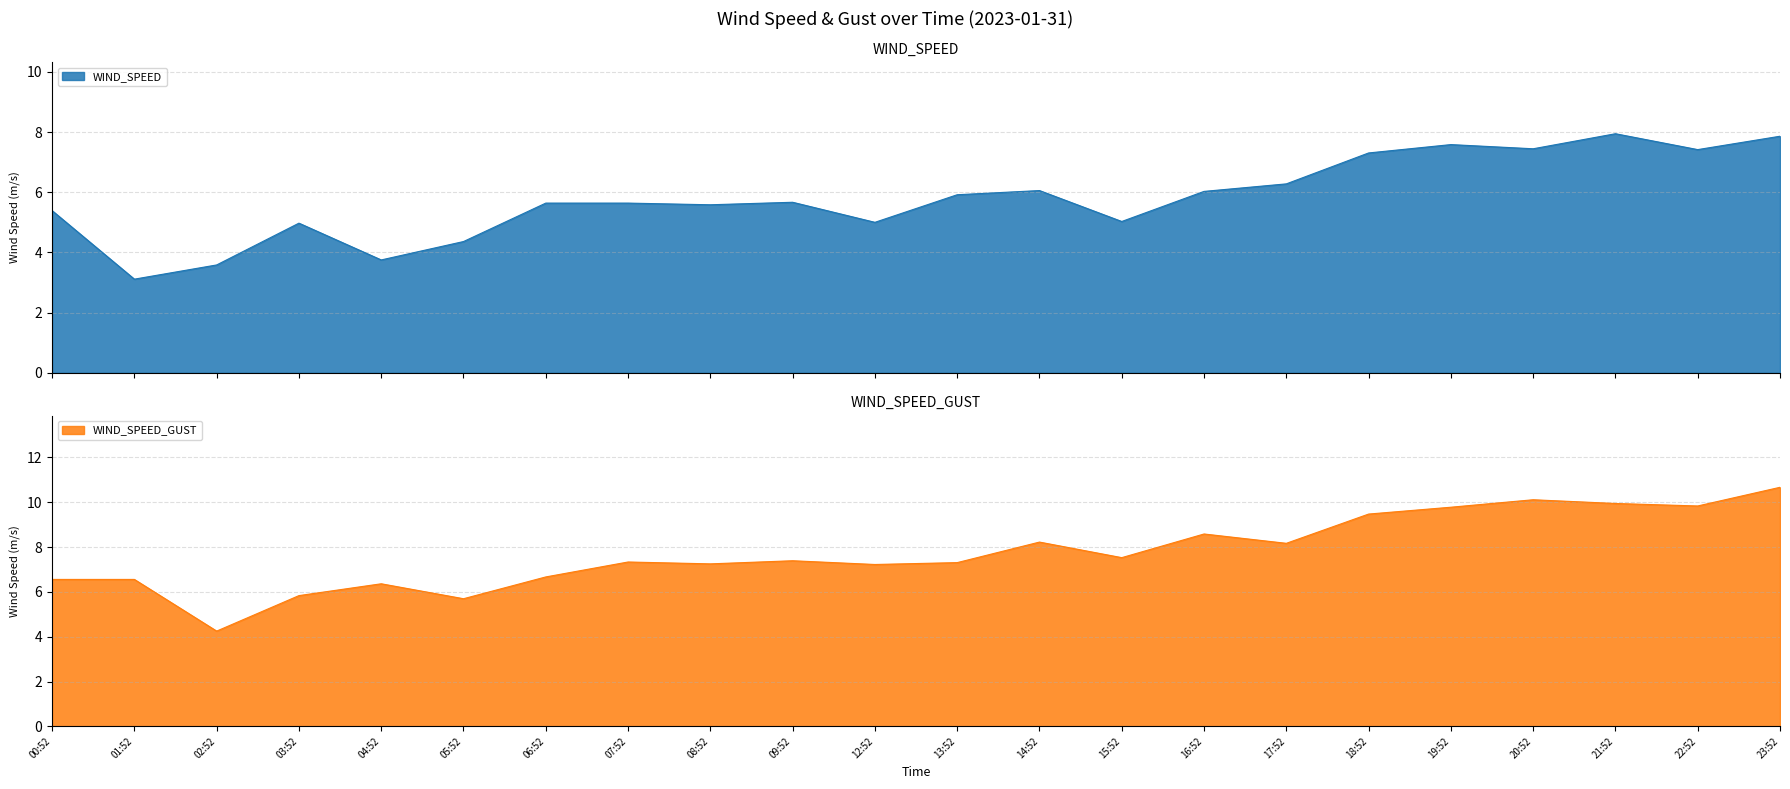

Where is the first local minimum for WIND_SPEED?

01:52